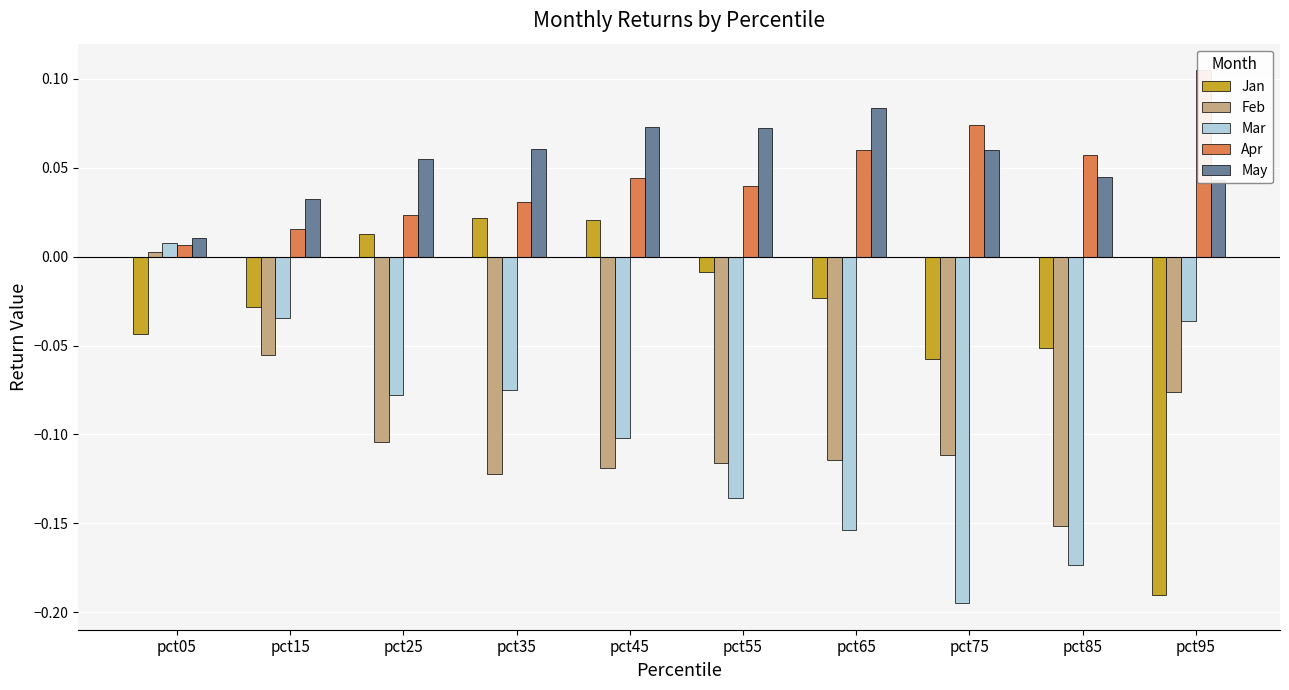

Read the Mar value at pct55.

-0.1